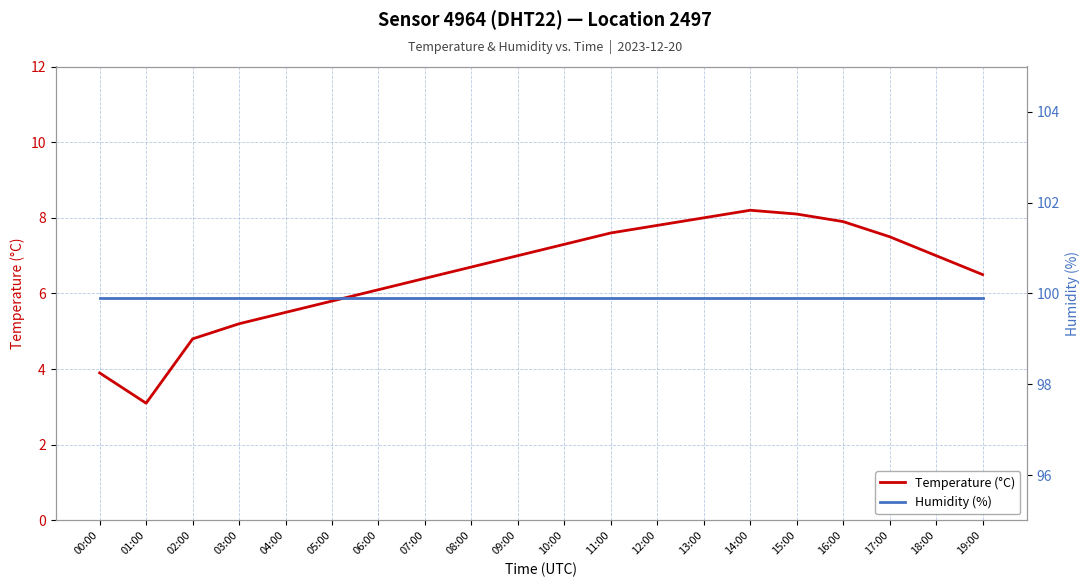

Count the number of data series in this chart.

2